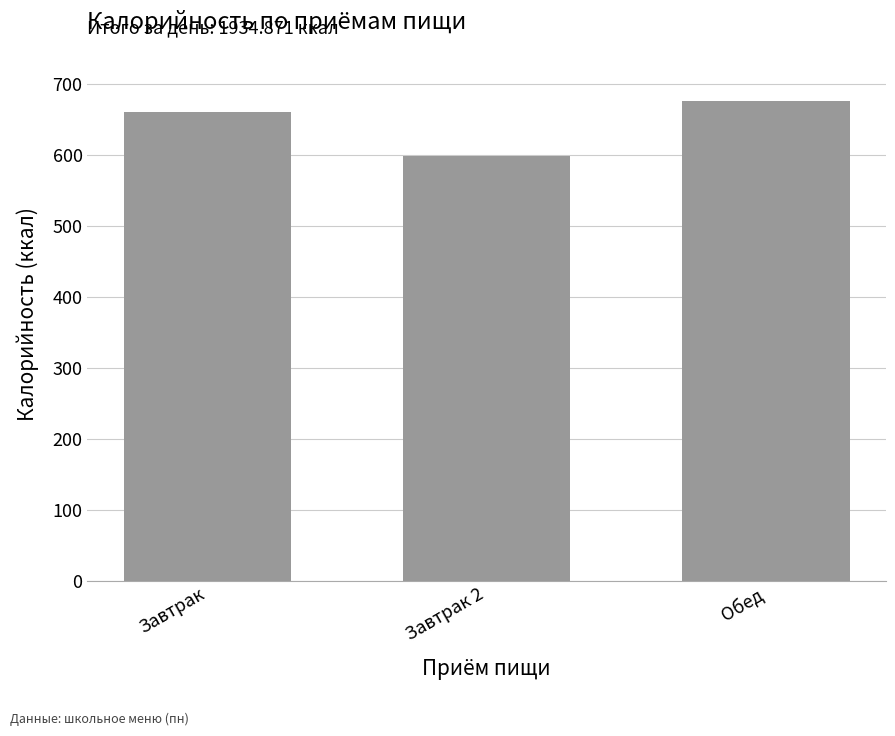

What position from the right is Завтрак 2?

2